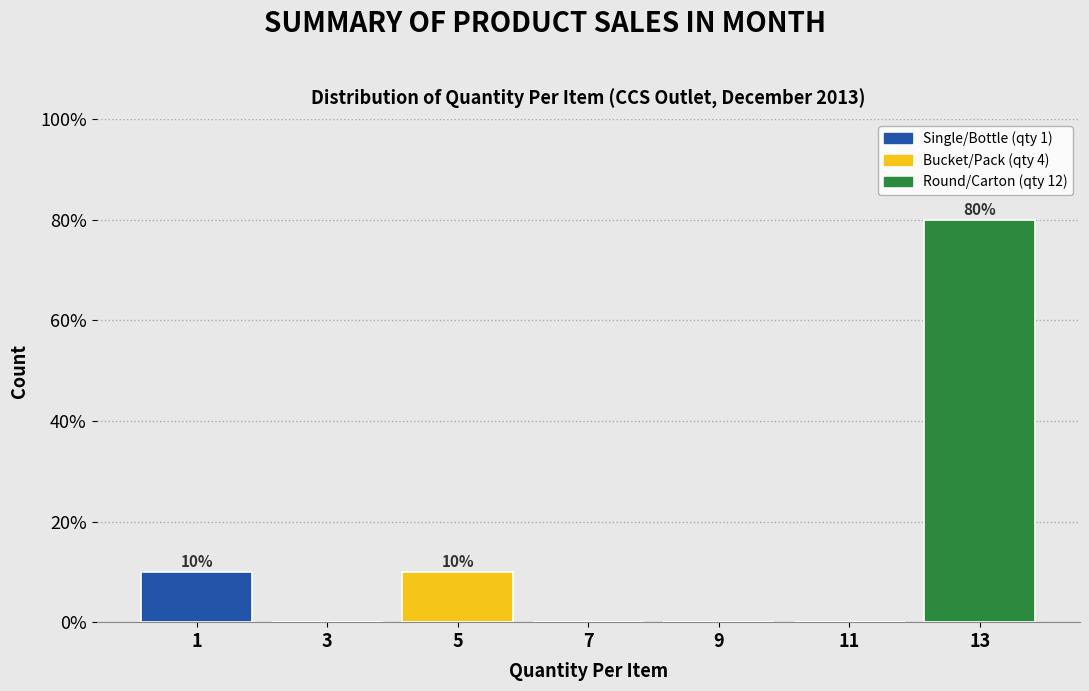

Over which range of the x-axis is the bar tallest?

12 to 14